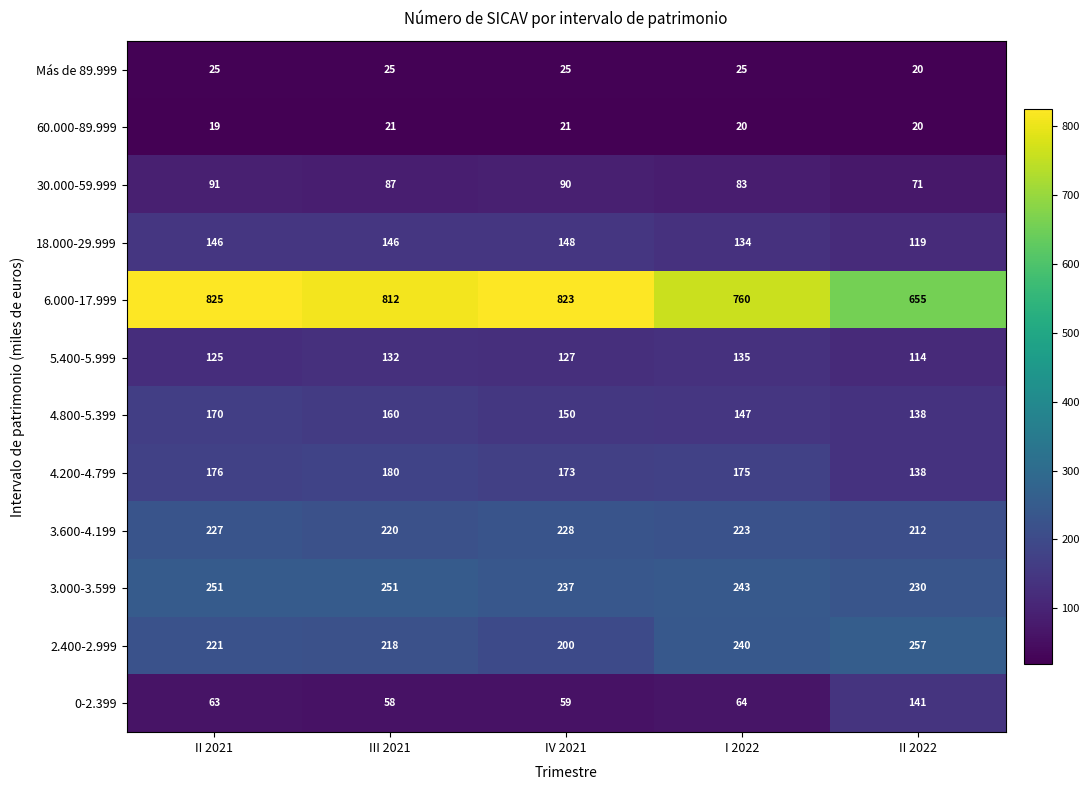

Which series has the widest spread of values?

6.000-17.999